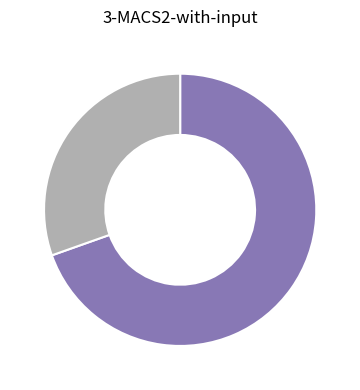

Is there a majority slice in this chart?

Yes